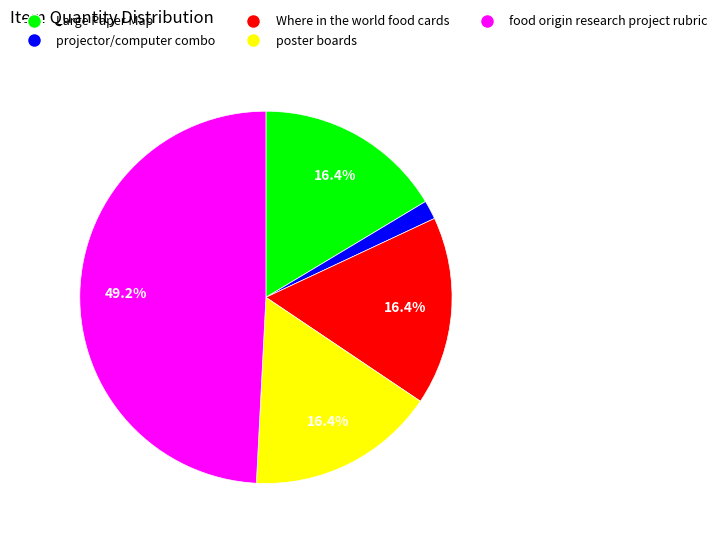

Is projector/computer combo the majority of the pie?

No